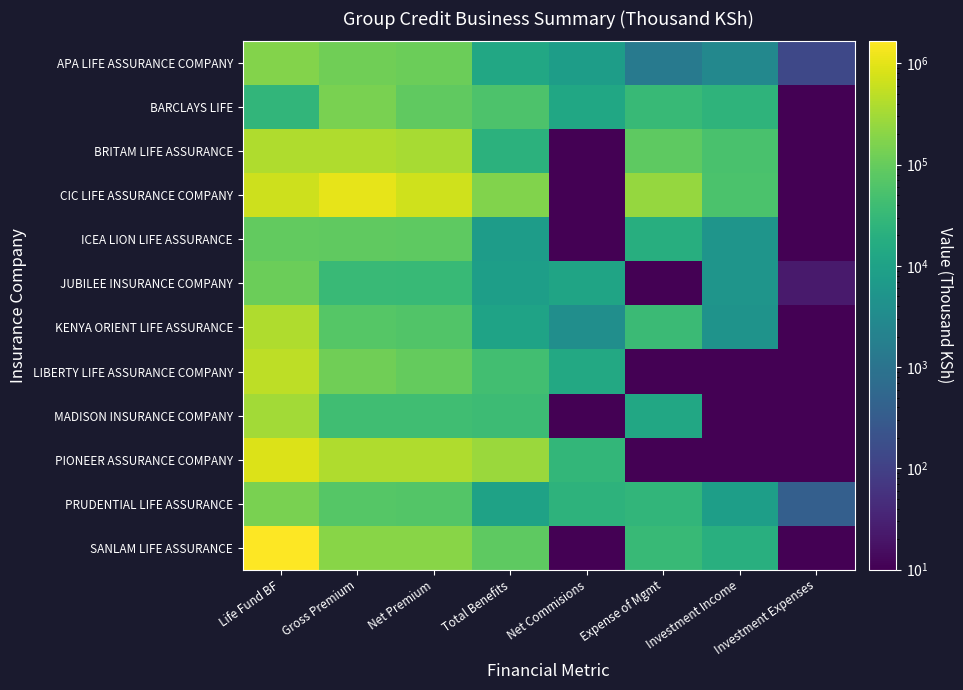

Reading right to left, list all the values displayed in this chart.

APA LIFE ASSURANCE COMPANY: Investment Expenses=134	Investment Income=2699	Expense of Mgmt=1398	Net Commisions=8139	Total Benefits=13258	Net Premium=111502	Gross Premium=121149	Life Fund BF=176081
BARCLAYS LIFE: Investment Expenses=1	Investment Income=24289	Expense of Mgmt=32896	Net Commisions=12629	Total Benefits=58967	Net Premium=86267	Gross Premium=146887	Life Fund BF=27587
BRITAM LIFE ASSURANCE: Investment Expenses=1	Investment Income=53373	Expense of Mgmt=83676	Net Commisions=1	Total Benefits=22055	Net Premium=347007	Gross Premium=389992	Life Fund BF=390375
CIC LIFE ASSURANCE COMPANY: Investment Expenses=1	Investment Income=55080	Expense of Mgmt=245131	Net Commisions=1	Total Benefits=172519	Net Premium=703727	Gross Premium=1055605	Life Fund BF=660109
ICEA LION LIFE ASSURANCE: Investment Expenses=1	Investment Income=5174	Expense of Mgmt=18372	Net Commisions=1	Total Benefits=7655	Net Premium=84048	Gross Premium=88919	Life Fund BF=92538
JUBILEE INSURANCE COMPANY: Investment Expenses=24	Investment Income=5211	Expense of Mgmt=1	Net Commisions=10991	Total Benefits=8361	Net Premium=33442	Gross Premium=33889	Life Fund BF=111660
KENYA ORIENT LIFE ASSURANCE: Investment Expenses=1	Investment Income=4893	Expense of Mgmt=35325	Net Commisions=3706	Total Benefits=10494	Net Premium=63476	Gross Premium=70806	Life Fund BF=386426
LIBERTY LIFE ASSURANCE COMPANY: Investment Expenses=1	Investment Income=1	Expense of Mgmt=1	Net Commisions=14120	Total Benefits=43518	Net Premium=96890	Gross Premium=120985	Life Fund BF=493447
MADISON INSURANCE COMPANY: Investment Expenses=1	Investment Income=1	Expense of Mgmt=13278	Net Commisions=1	Total Benefits=38544	Net Premium=41005	Gross Premium=41005	Life Fund BF=317665
PIONEER ASSURANCE COMPANY: Investment Expenses=1	Investment Income=1	Expense of Mgmt=1	Net Commisions=28986	Total Benefits=275825	Net Premium=394117	Gross Premium=401090	Life Fund BF=877596
PRUDENTIAL LIFE ASSURANCE: Investment Expenses=374	Investment Income=8401	Expense of Mgmt=27051	Net Commisions=24015	Total Benefits=10250	Net Premium=67317	Gross Premium=69951	Life Fund BF=146684
SANLAM LIFE ASSURANCE: Investment Expenses=1	Investment Income=19837	Expense of Mgmt=32500	Net Commisions=1	Total Benefits=82445	Net Premium=198040	Gross Premium=198040	Life Fund BF=1653721